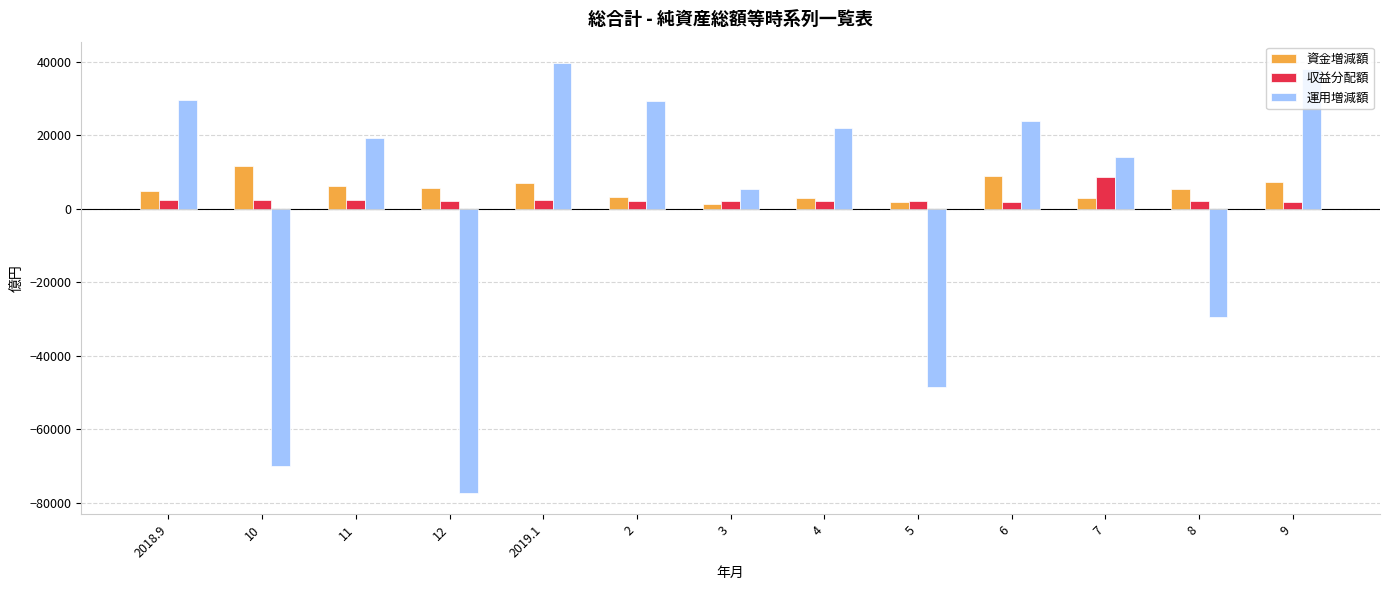

What is the sum of all 資金増減額 values?

69572